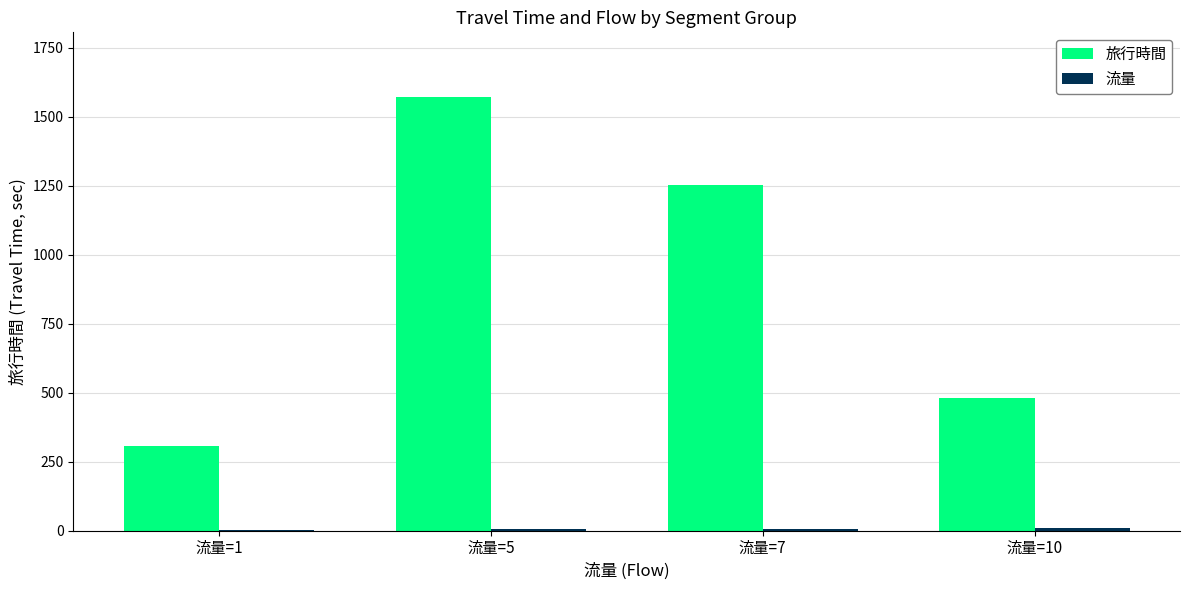

Which series has the largest total across all categories?

旅行時間